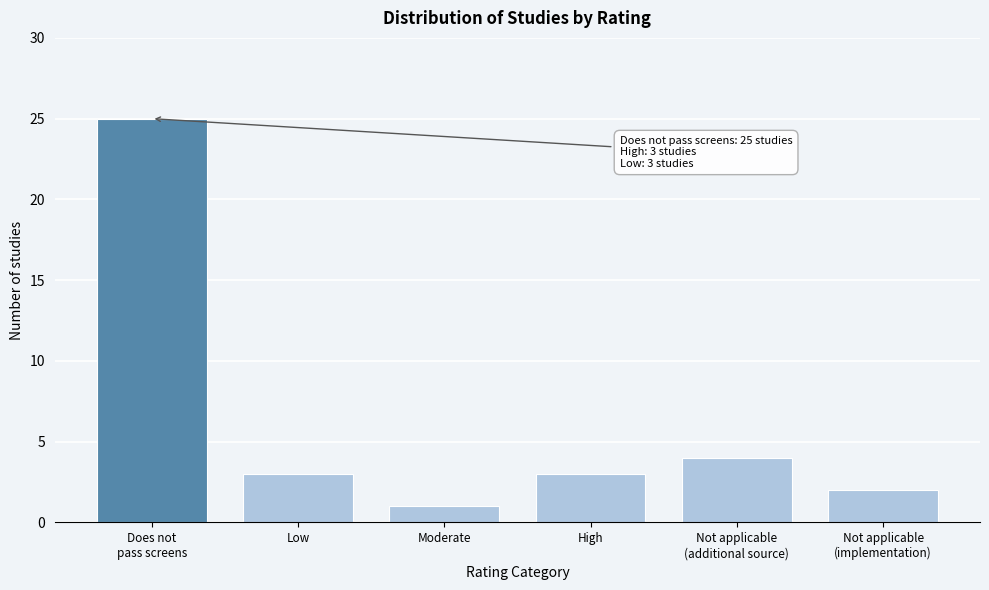

Reading right to left, what are all the values shown in this chart?

2	4	3	1	3	25